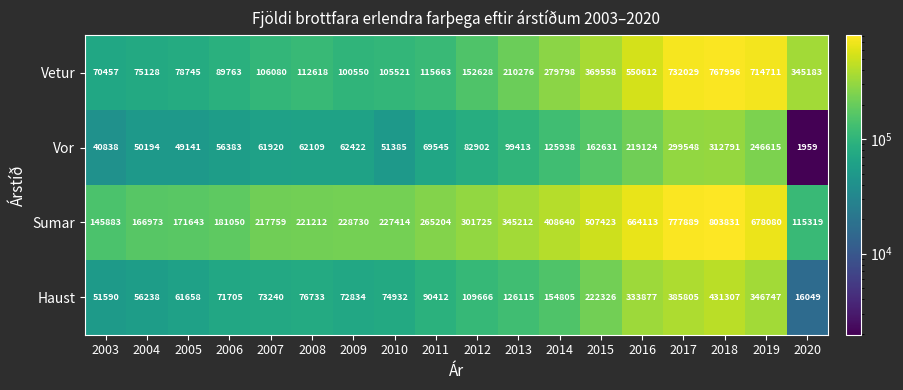

The Vetur series shows 41759 at 2008. True or false?

False